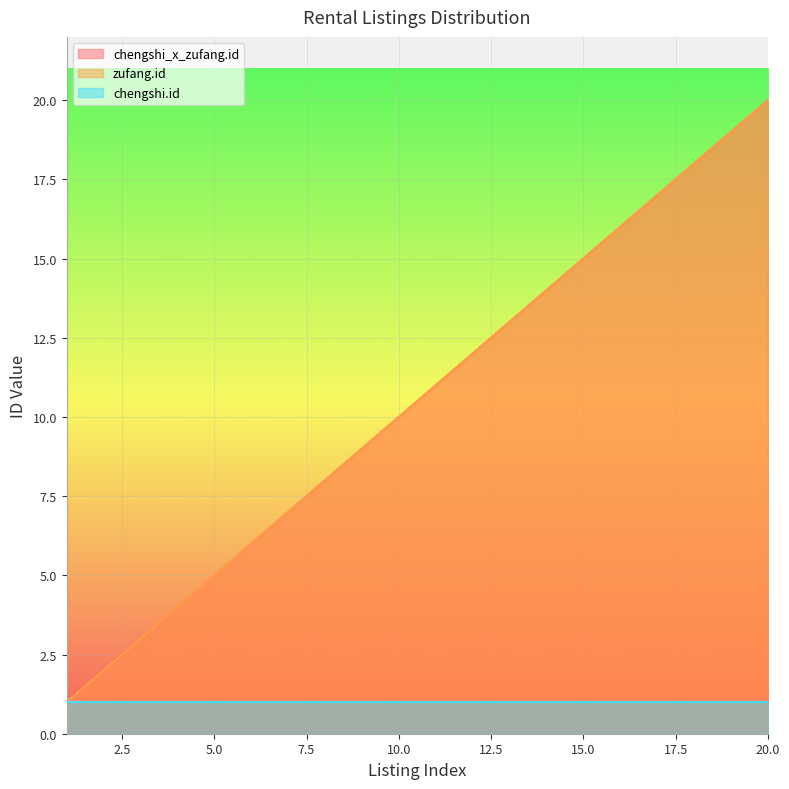

At which label does zufang.id reach its peak?

20